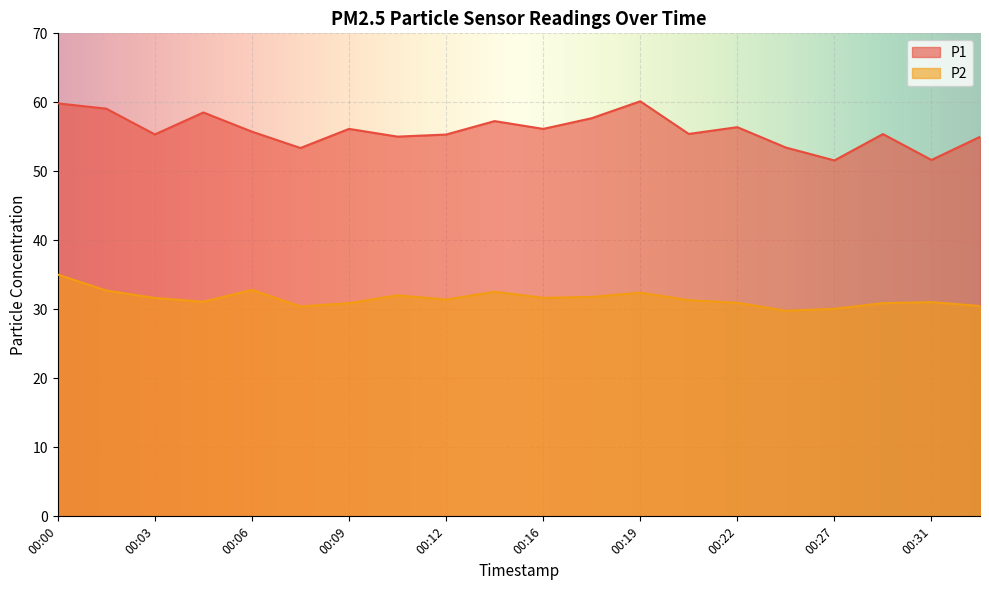

What is the highest value of the P2 series?

35.0